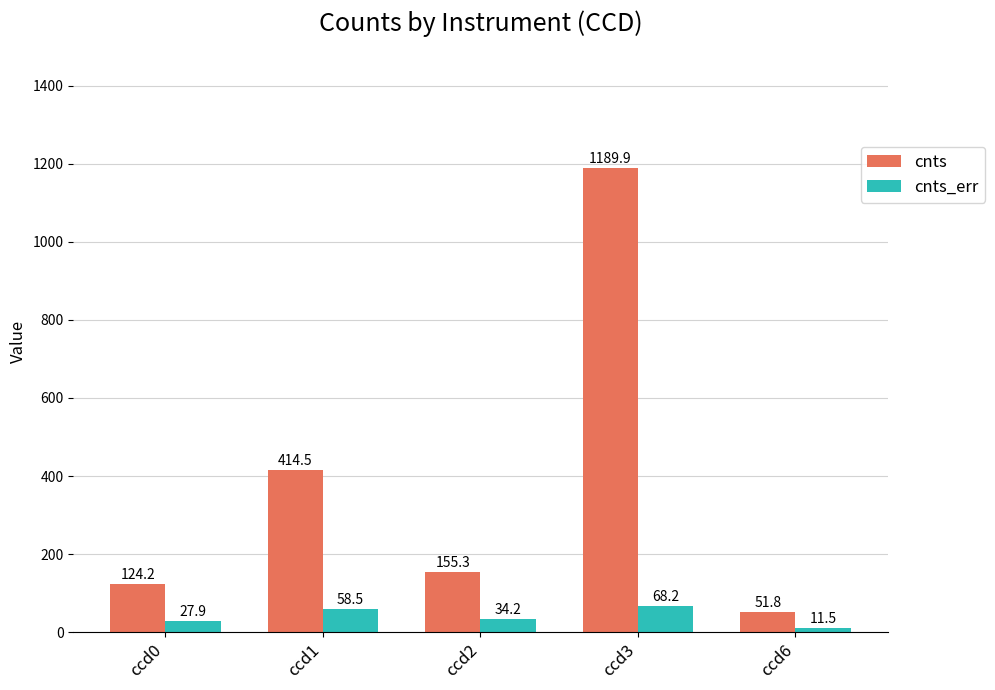

Between ccd3 and ccd6, which series saw the biggest shift?

cnts